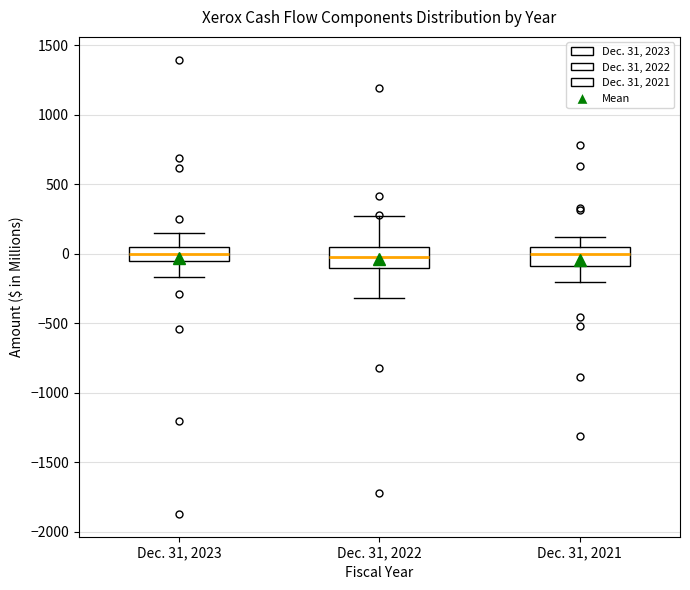

Reading left to right, transcribe this box plot: for each box, give where its median line is, the range the box spans, and where its two whiskers end, as read against the y-axis. The values are not printed on the chart, so give them approximately, as read against the axis.

Dec. 31, 2023: median 0, box -50 to 50, whiskers -150 to 150
Dec. 31, 2022: median 0, box -100 to 50, whiskers -300 to 250
Dec. 31, 2021: median 0, box -100 to 50, whiskers -200 to 100